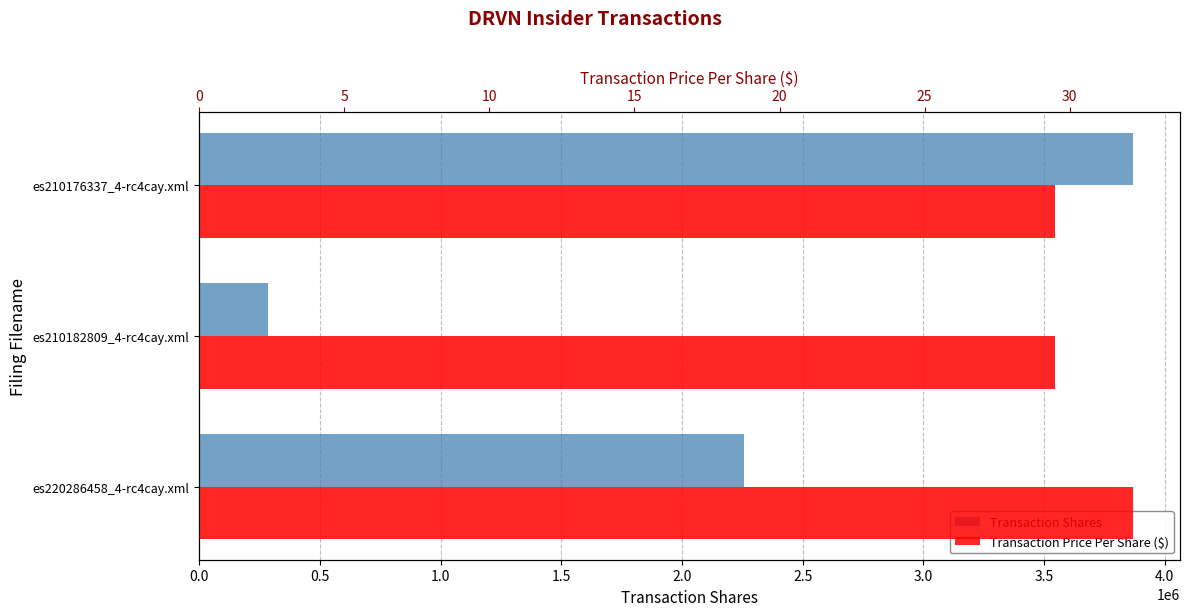

Where does the Transaction Shares series first go above 2257203?

es210176337_4-rc4cay.xml